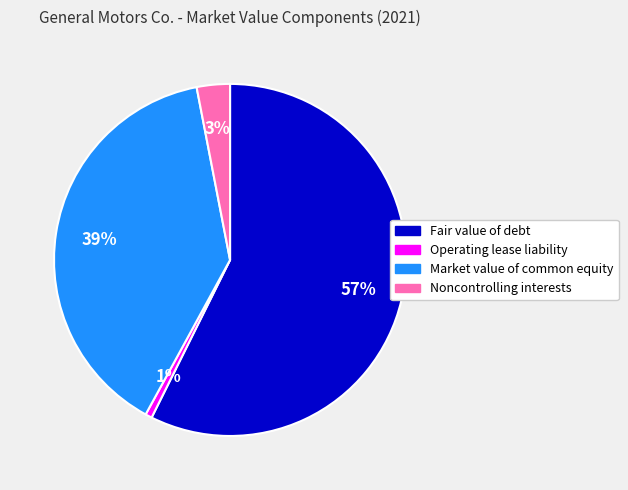

Is there any slice that represents more than half of the pie?

Yes